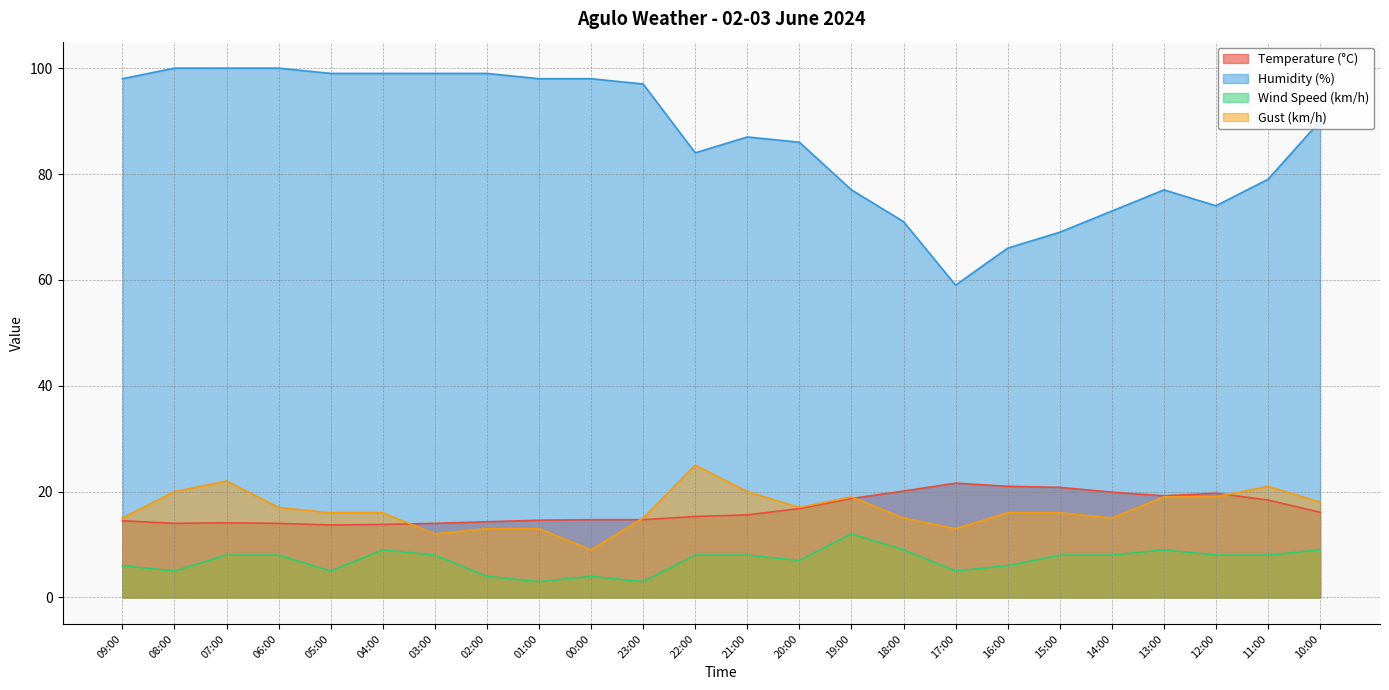

At how many categories does at least one series exceed 56?

24